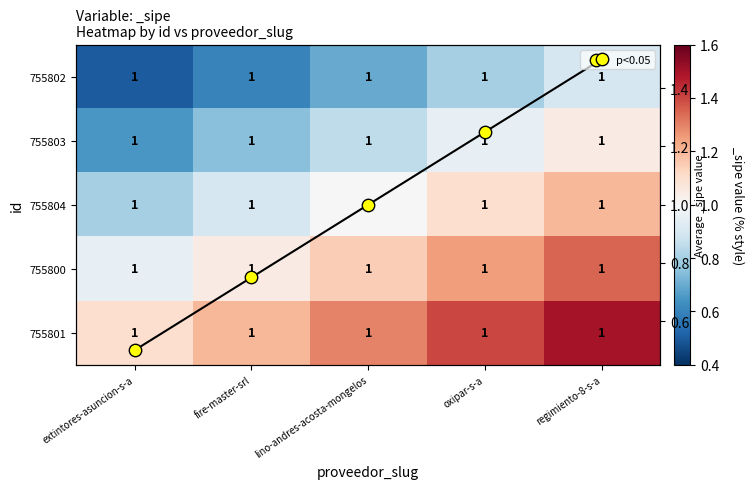

At which label does 755804 reach its peak?

regimiento-8-s-a